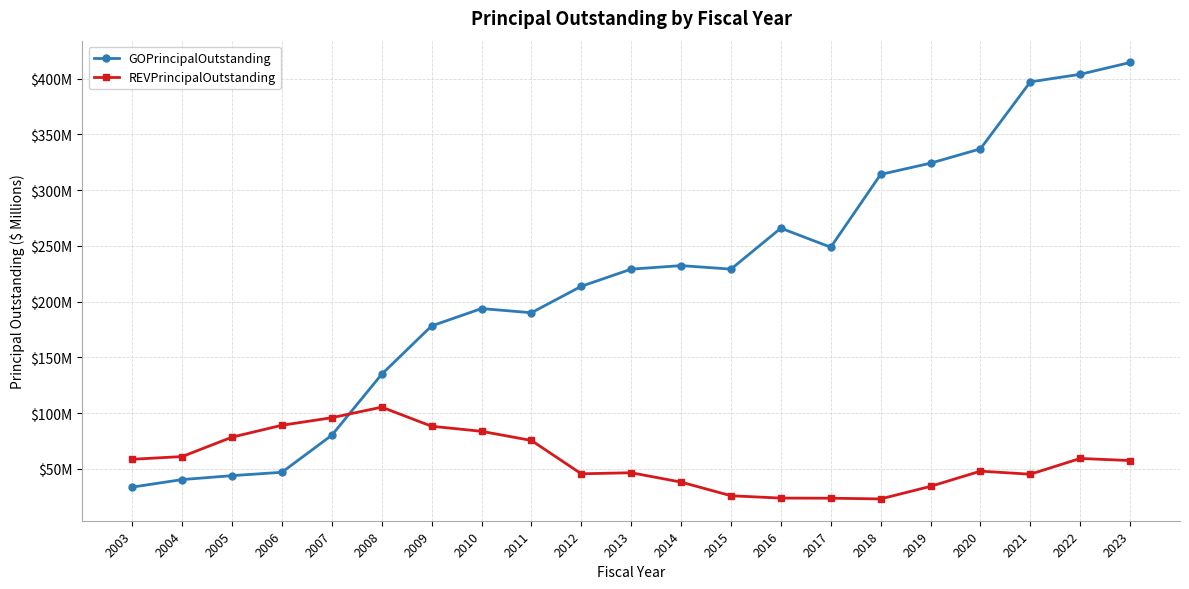

What value does the GOPrincipalOutstanding series have at 2008?

134.8